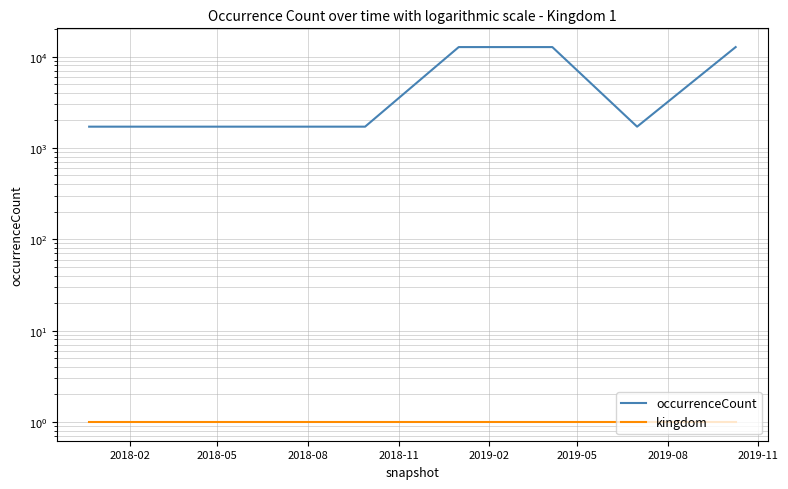

Between 2018-08 and 2019-08, which series saw the biggest shift?

occurrenceCount